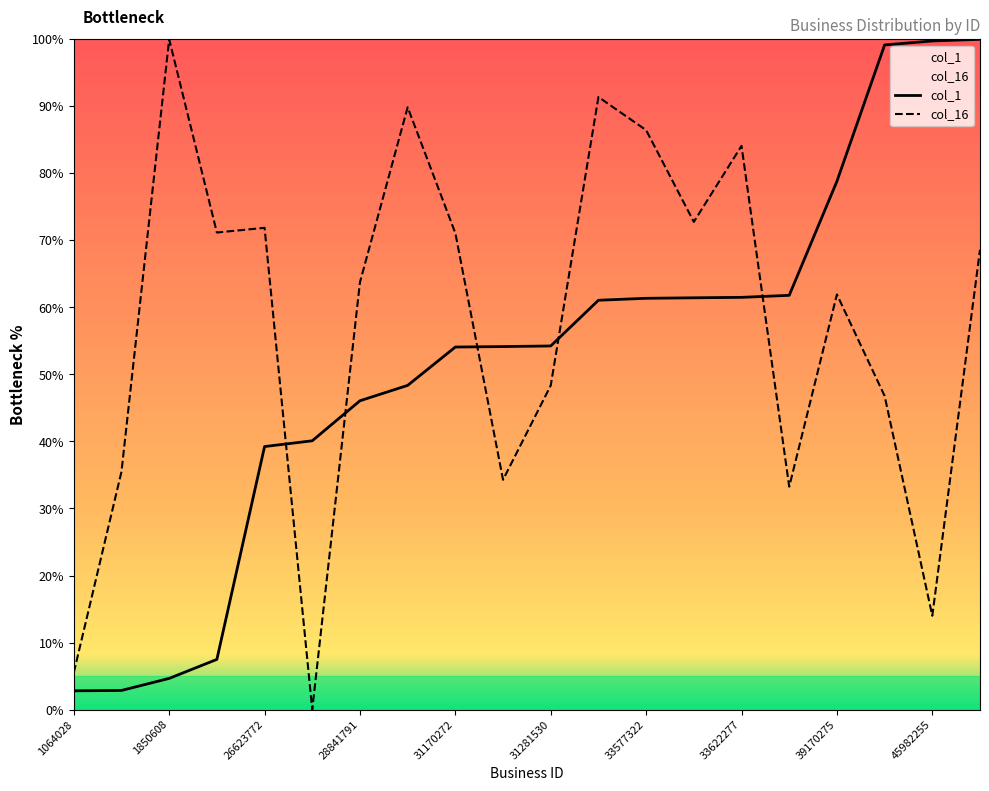

How many lines are shown in the chart?

2